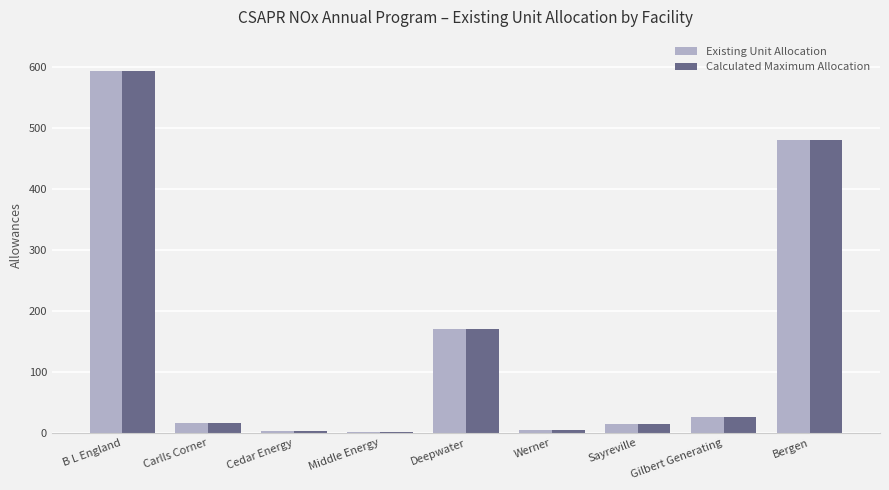

What is the average value of the Existing Unit Allocation series?

146